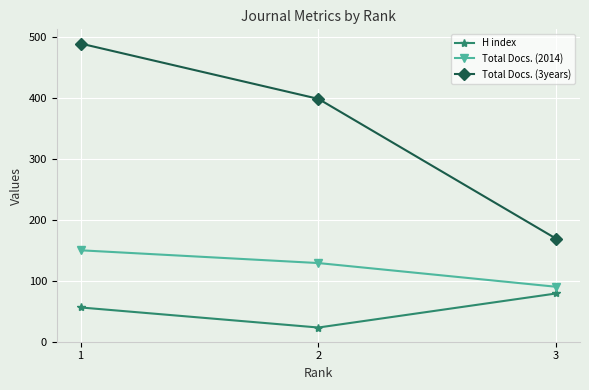

What is the difference between the maximum and second lowest values in the H index series?

23